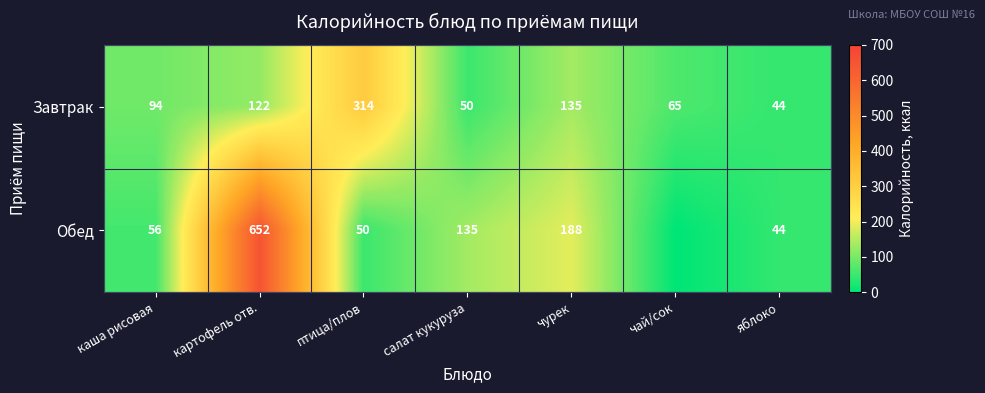

Count the number of data series in this chart.

2